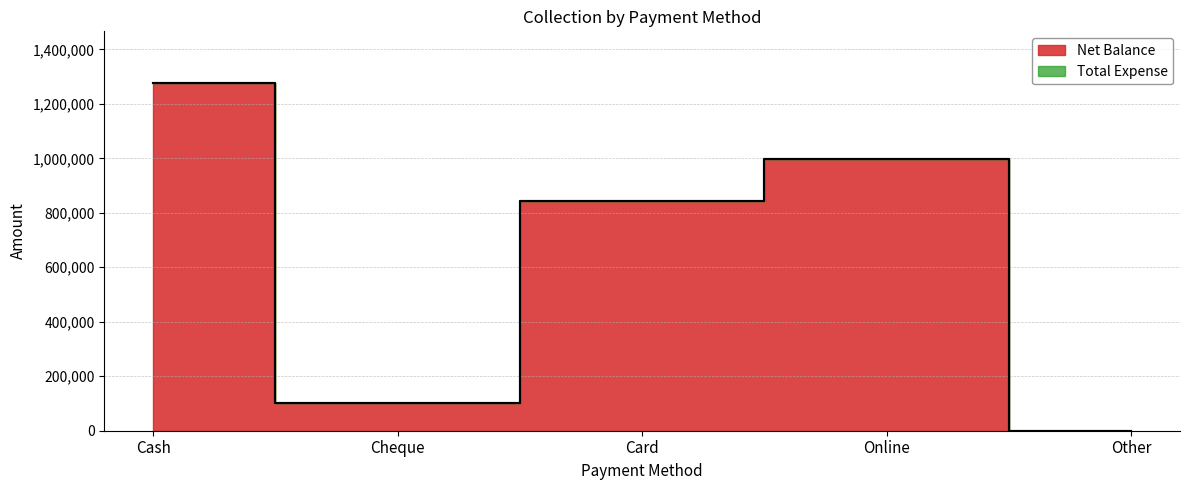

The chart shows a value of 2212711 at Cash. True or false?

False